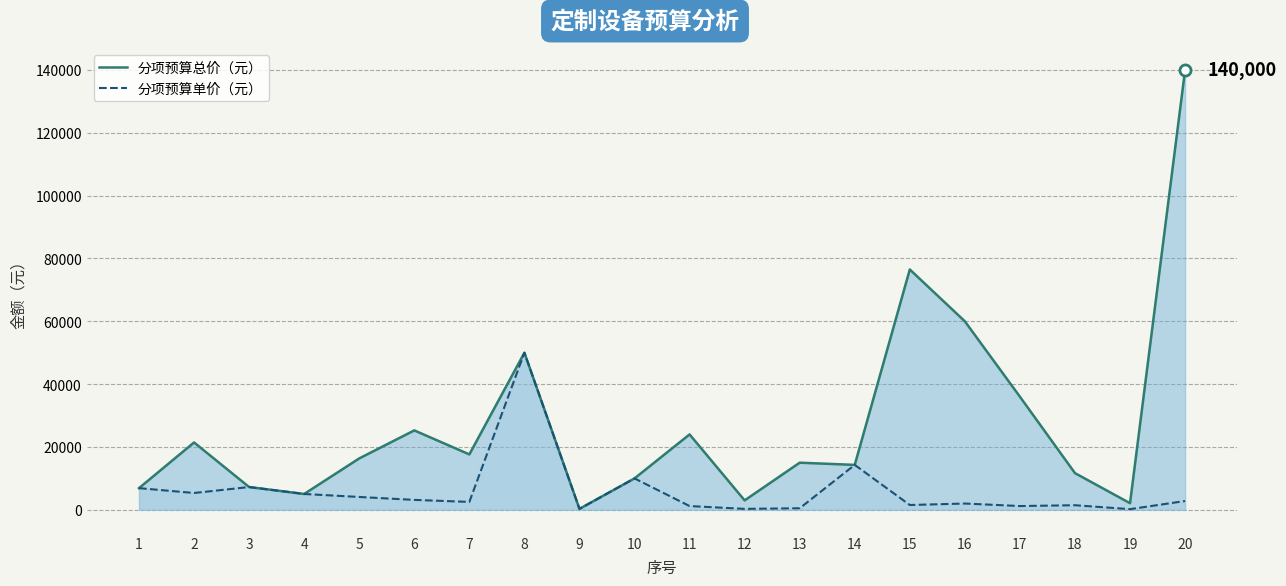

What are all the series names shown in the legend?

分项预算总价（元）, 分项预算单价（元）